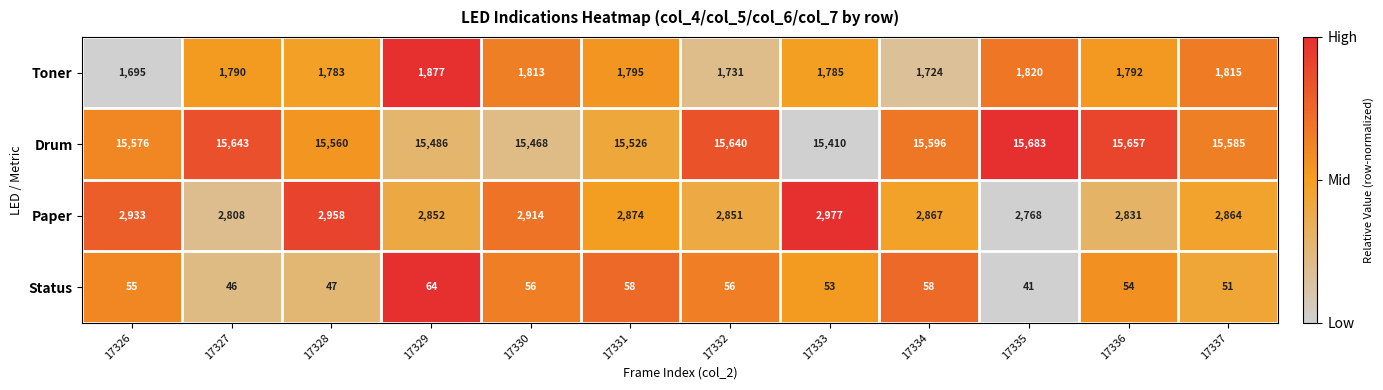

Which category has the highest value across all series?

17335